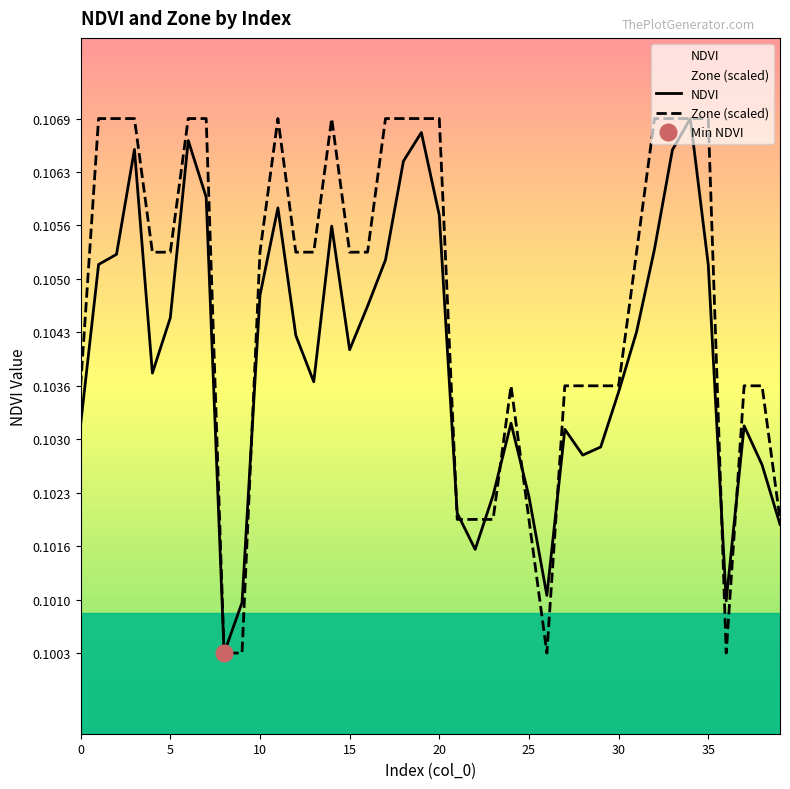

At which category is the sum across all series the highest?

34